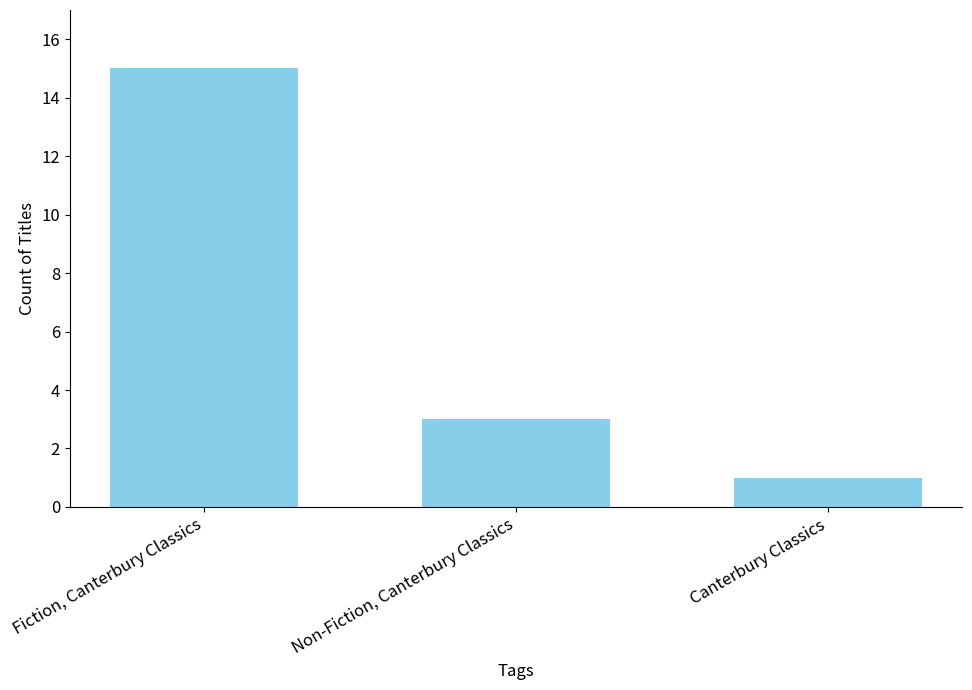

Rank the categories by value from highest to lowest.

Fiction, Canterbury Classics, Non-Fiction, Canterbury Classics, Canterbury Classics